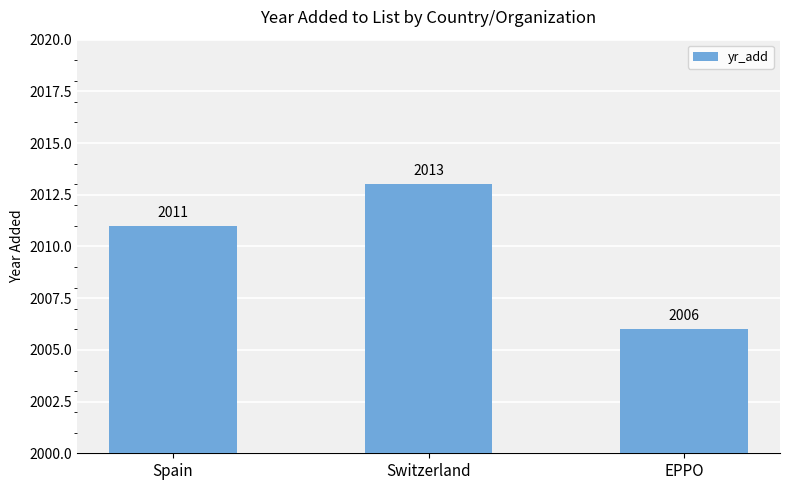

What is the difference between the second highest and minimum values?

5